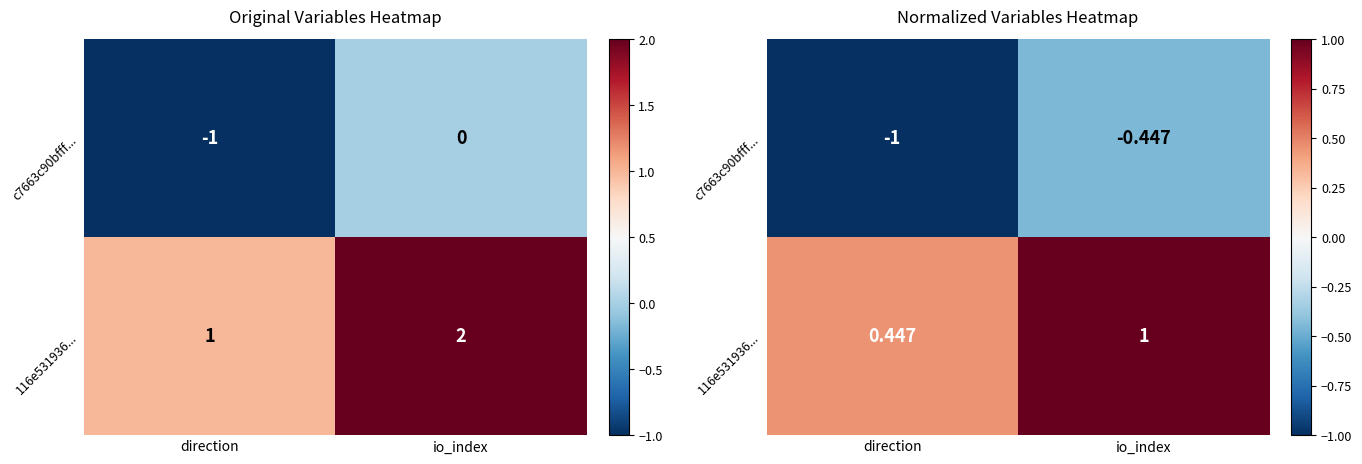

Which series has the largest total across all categories?

116e531936...